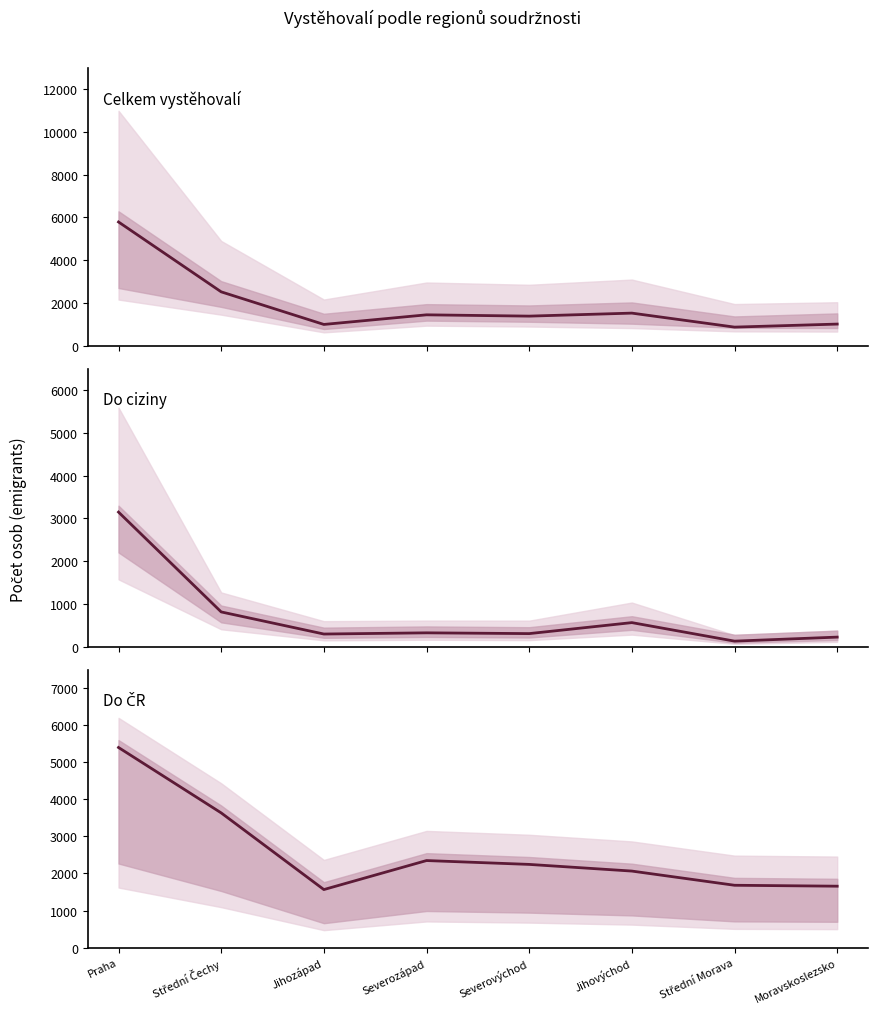

At which category does Do ČR celkem reach its first local peak?

Severozápad